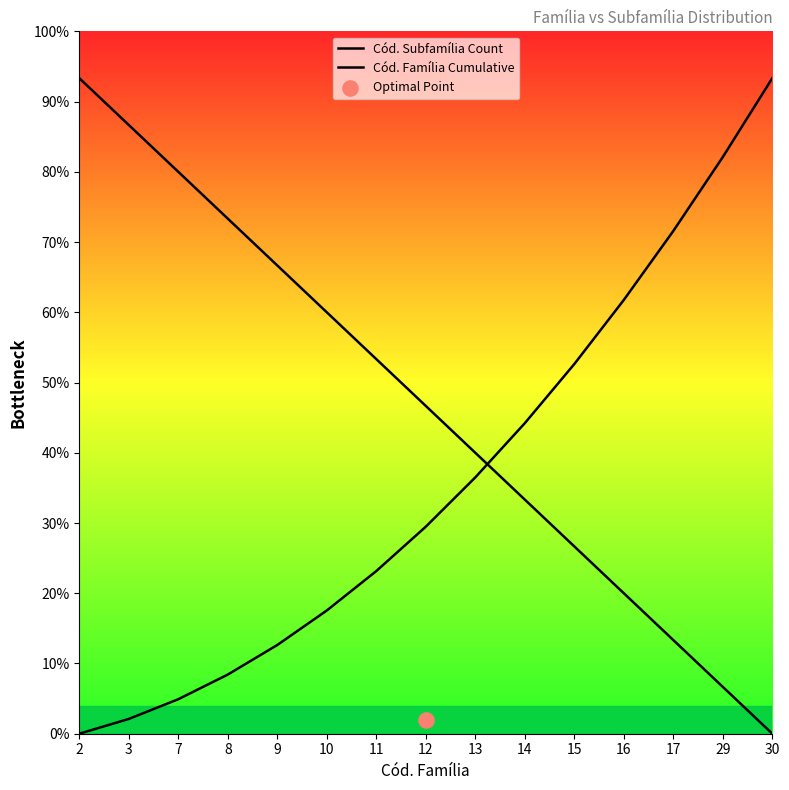

What are all the series names shown in the legend?

Cód. Subfamília Count, Cód. Família Cumulative